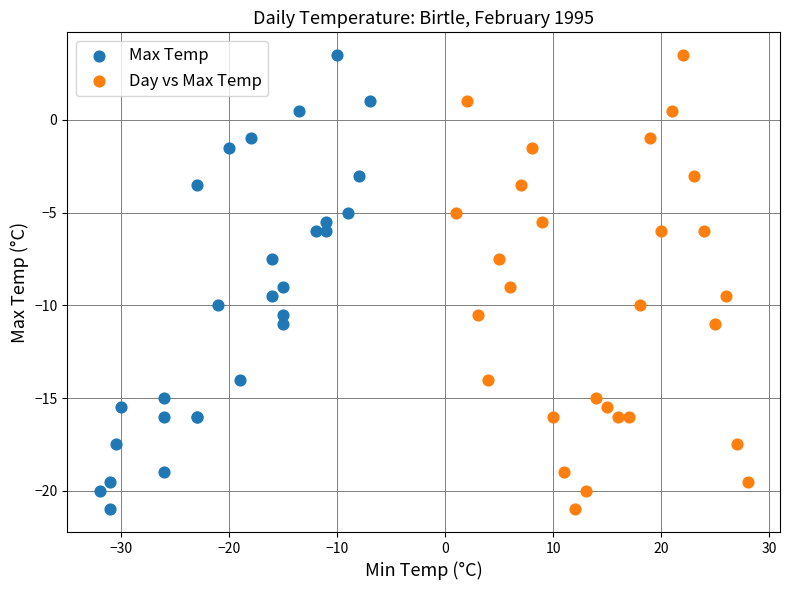

What are all the series names shown in the legend?

Max Temp, Day vs Max Temp